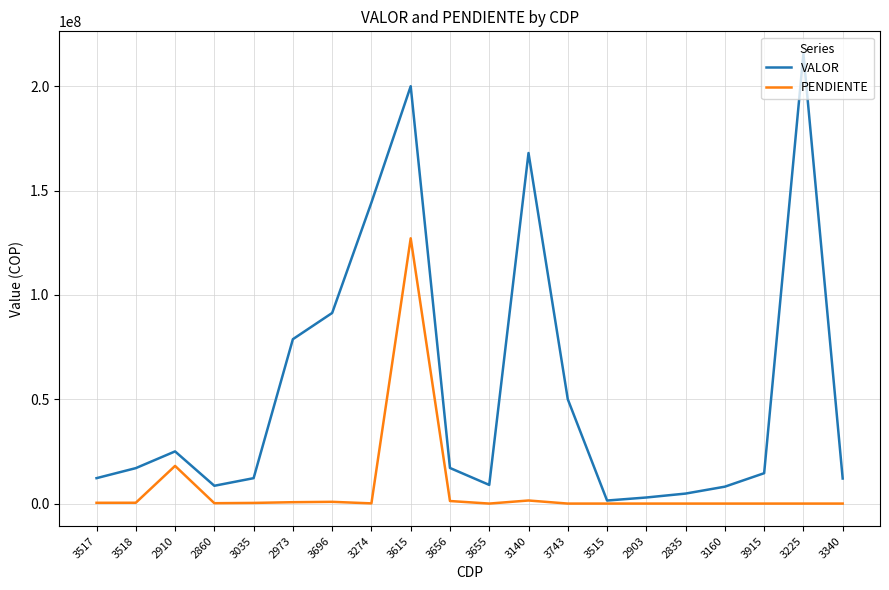

Is the value of VALOR at 2860 greater than the value of PENDIENTE at 3656?

Yes